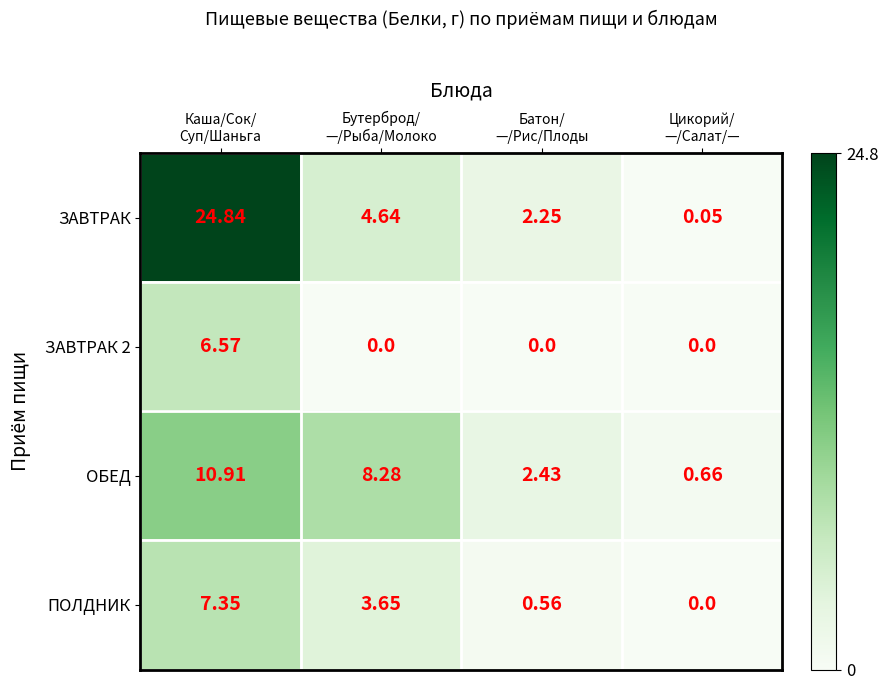

Which series has the largest range (max minus min)?

ЗАВТРАК